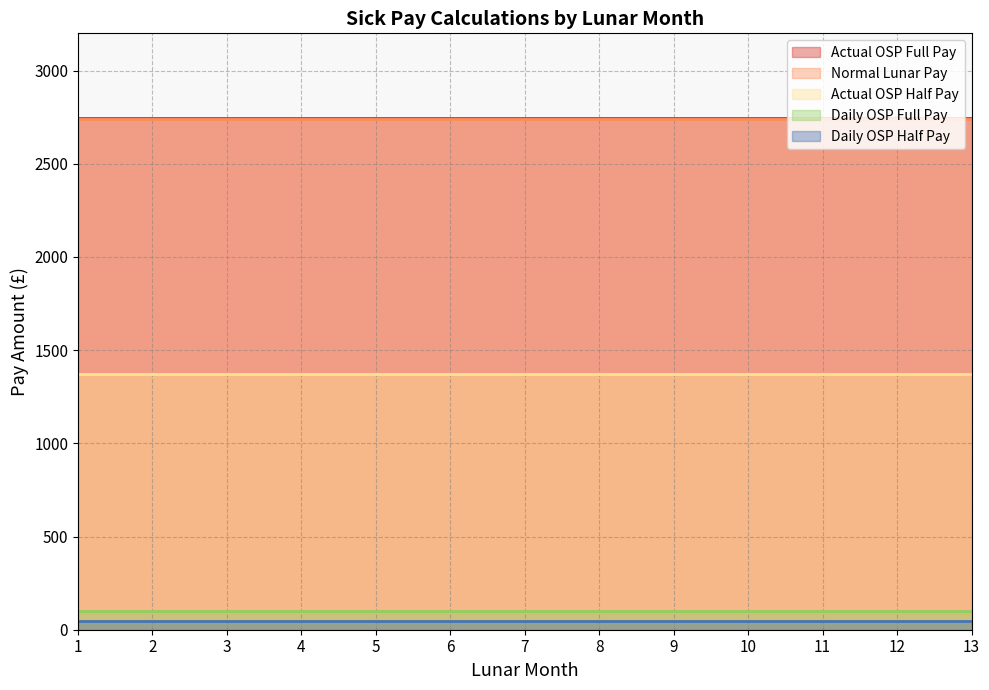

Which category has the highest value in the Actual OSP Half Pay series?

1